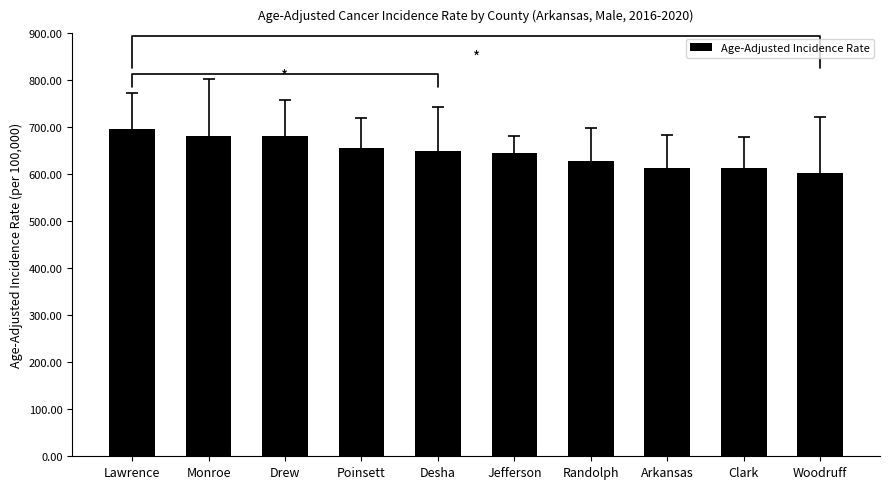

What is the sum of the values at Lawrence and Drew?

1375.8